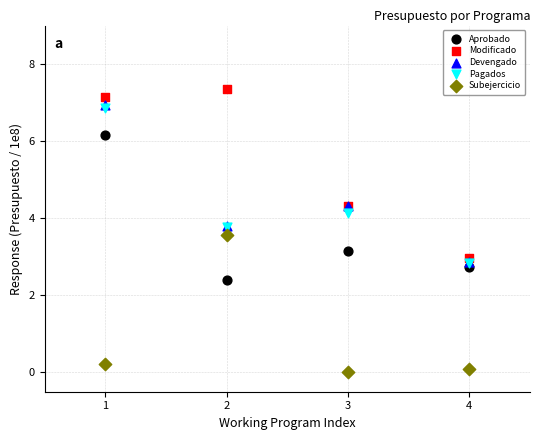

What are all the series names shown in the legend?

Aprobado, Modificado, Devengado, Pagados, Subejercicio